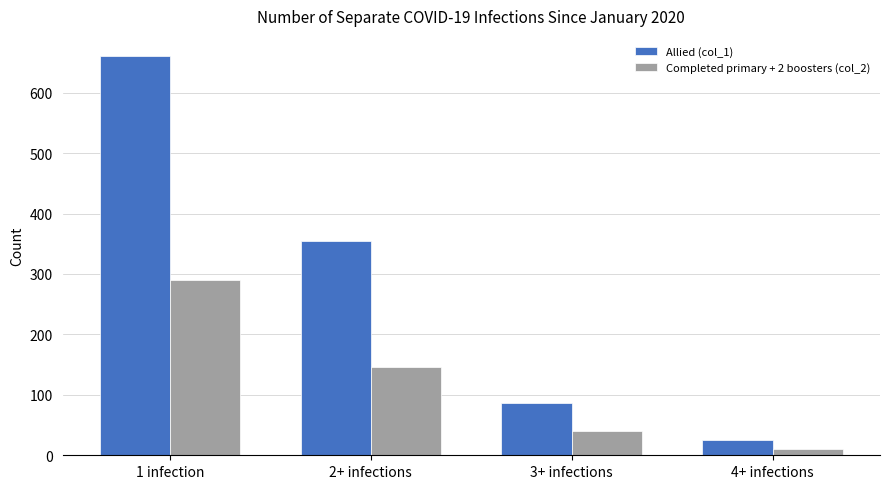

Does the chart contain stacked bars?

No